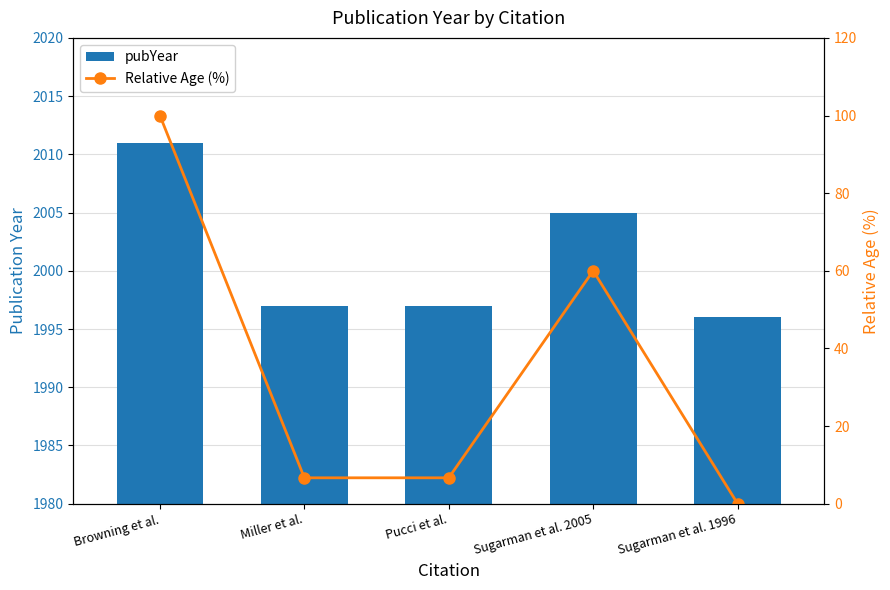

Reading left to right, extract all data points from this chart.

pubYear: 2011.0	1997.0	1997.0	2005.0	1996.0
Relative Age (%): 100.0	6.7	6.7	60.0	0.0